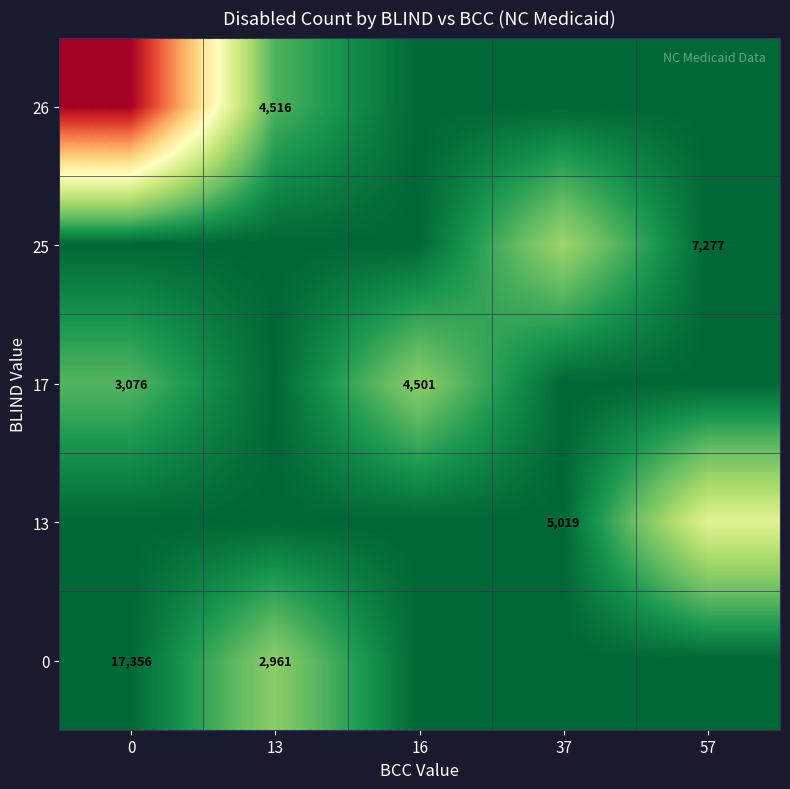

Between 37 and 57, which is larger?

37